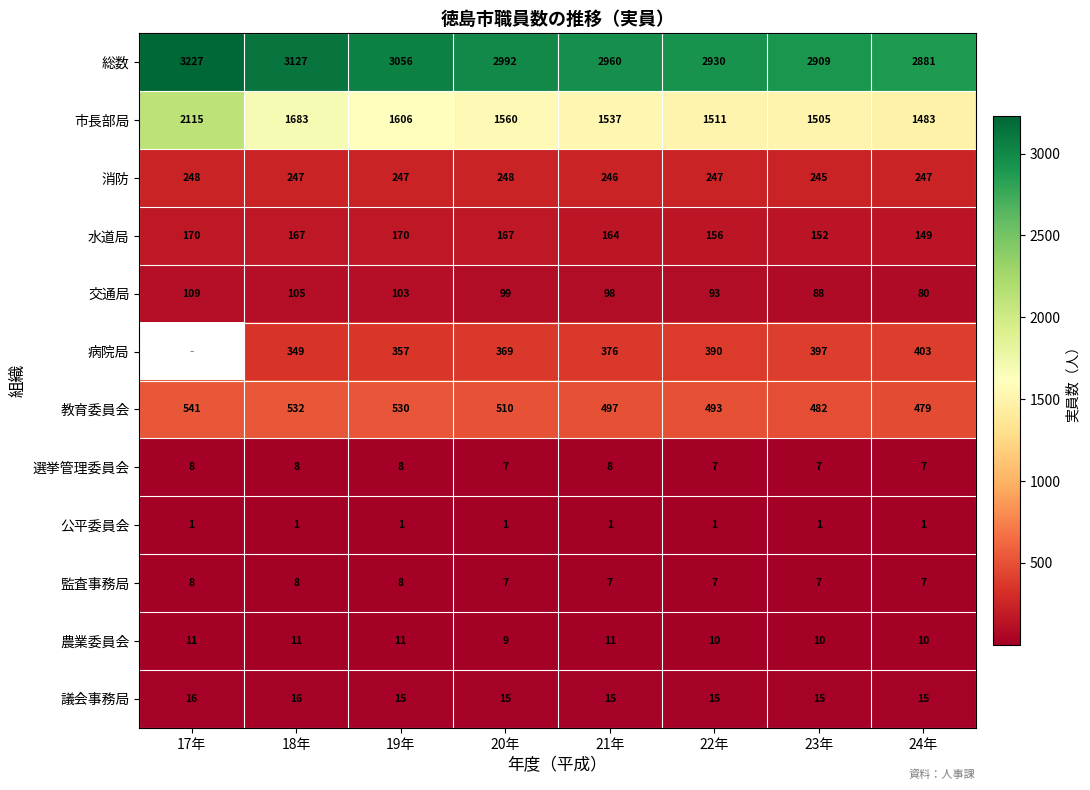

Is the value of 市長部局 at 20年 greater than the value of 監査事務局 at 23年?

Yes